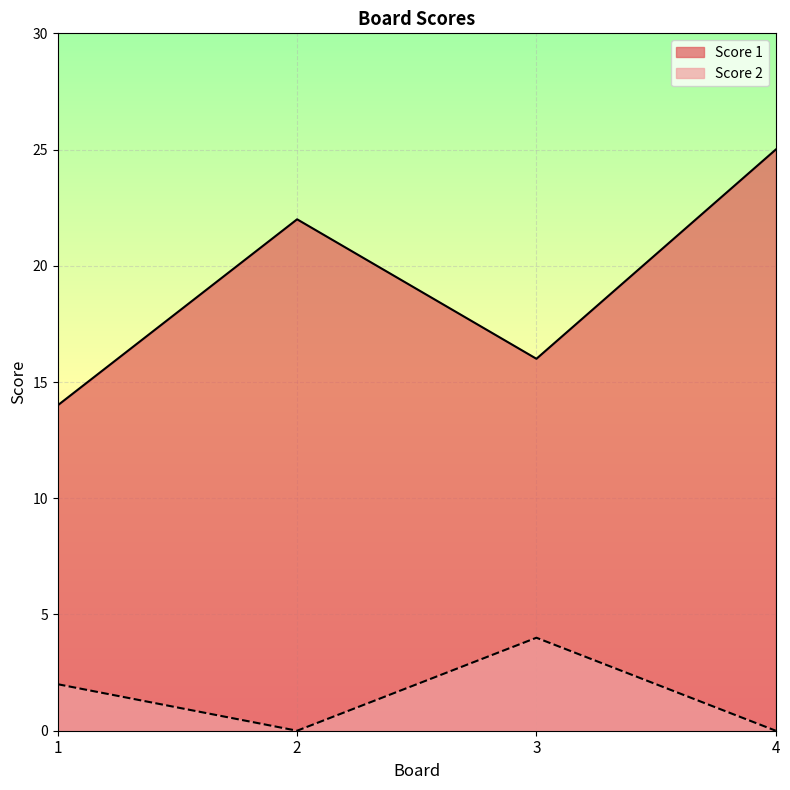

What is the difference between the highest and lowest values at 1?

12